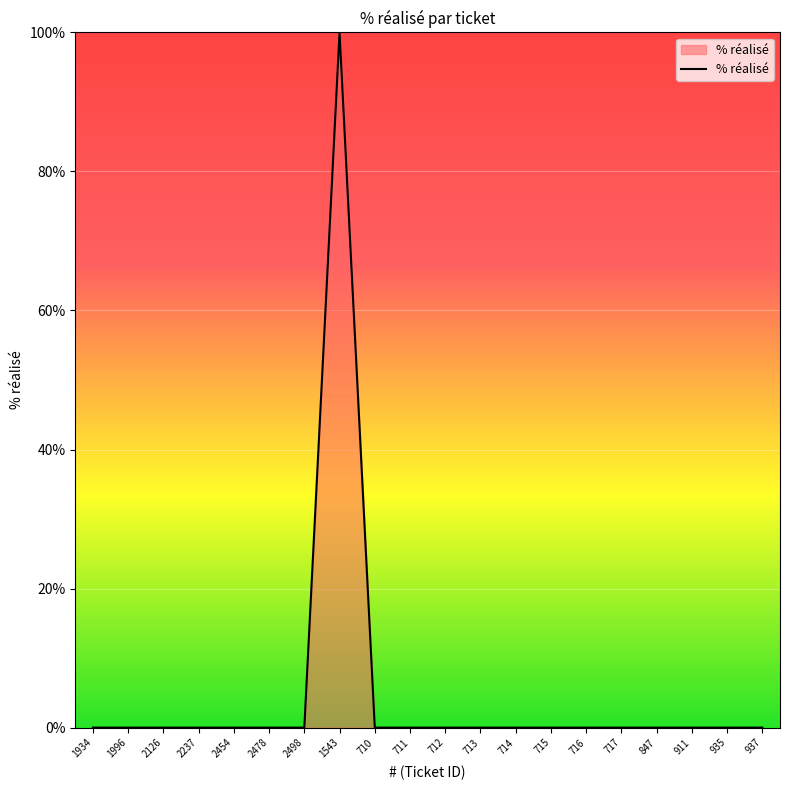

Reading left to right, what are all the values shown in this chart?

1934=0	1996=0	2126=0	2237=0	2454=0	2478=0	2498=0	1543=100	710=0	711=0	712=0	713=0	714=0	715=0	716=0	717=0	847=0	911=0	935=0	937=0